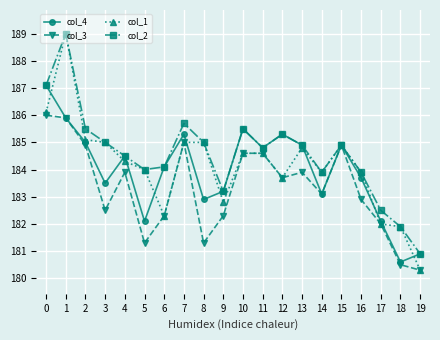

Which series has the widest spread of values?

col_1